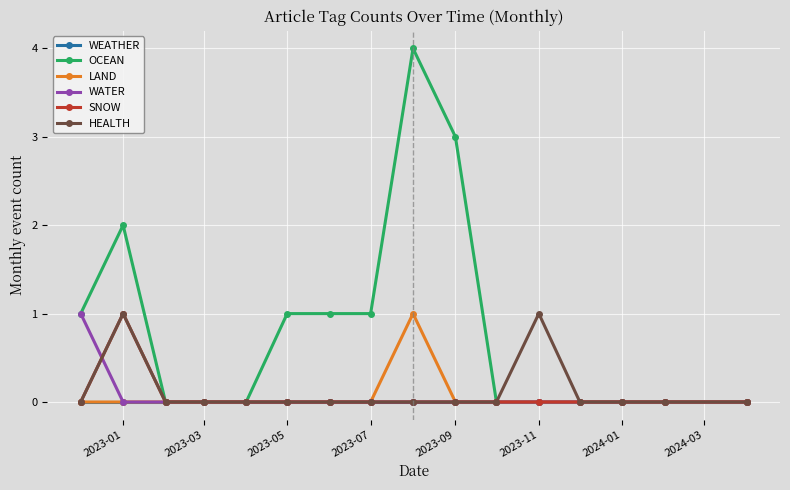

Which series has the largest total across all categories?

OCEAN